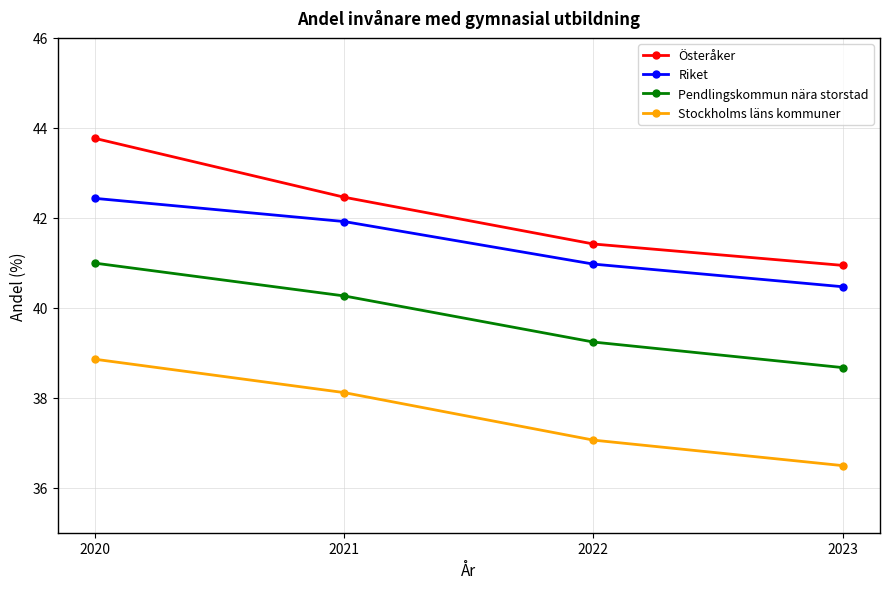

Reading right to left, list all the values displayed in this chart.

Österåker: 2023=40.9	2022=41.4	2021=42.5	2020=43.8
Riket: 2023=40.5	2022=41.0	2021=41.9	2020=42.4
Pendlingskommun nära storstad: 2023=38.7	2022=39.2	2021=40.3	2020=41.0
Stockholms läns kommuner: 2023=36.5	2022=37.1	2021=38.1	2020=38.9